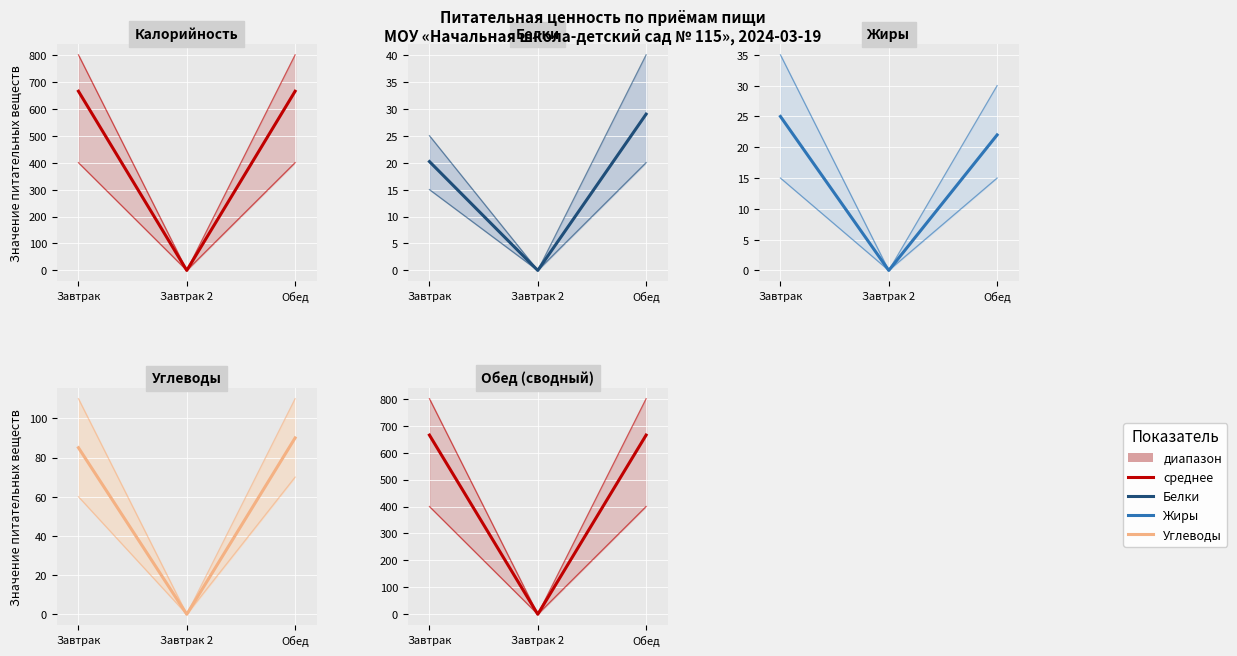

At which category is the sum across all series the highest?

Завтрак